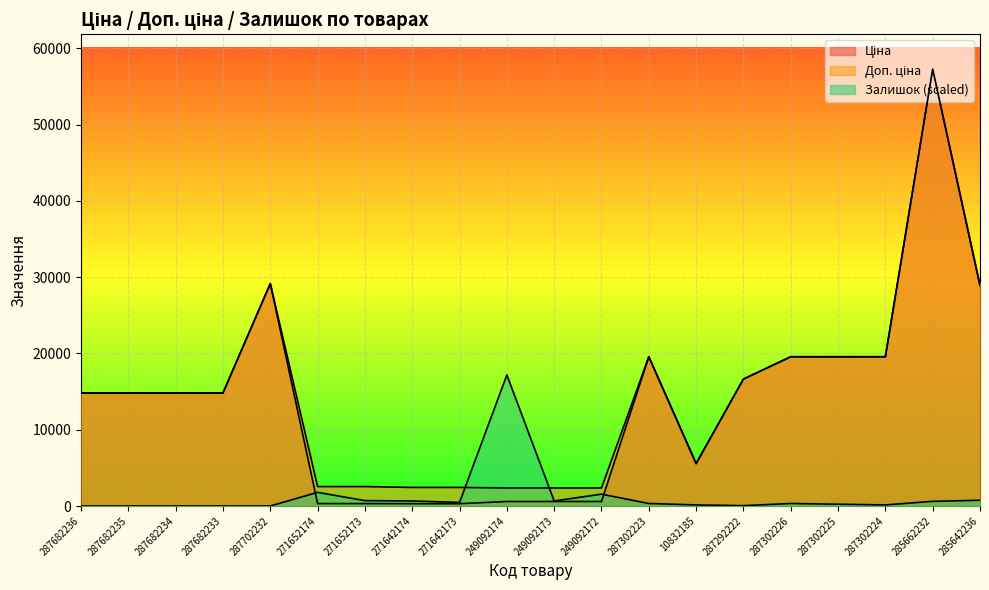

Where do Залишок and Доп. ціна first cross each other?

271642173 and 249092174